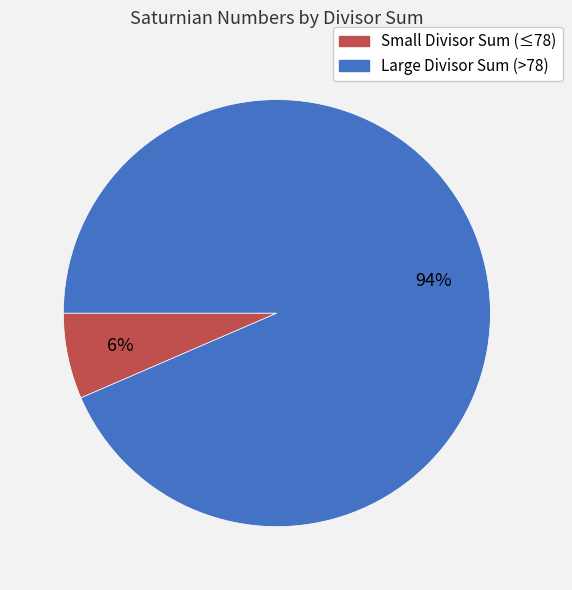

To the nearest percent, what is the average slice percentage?

50%